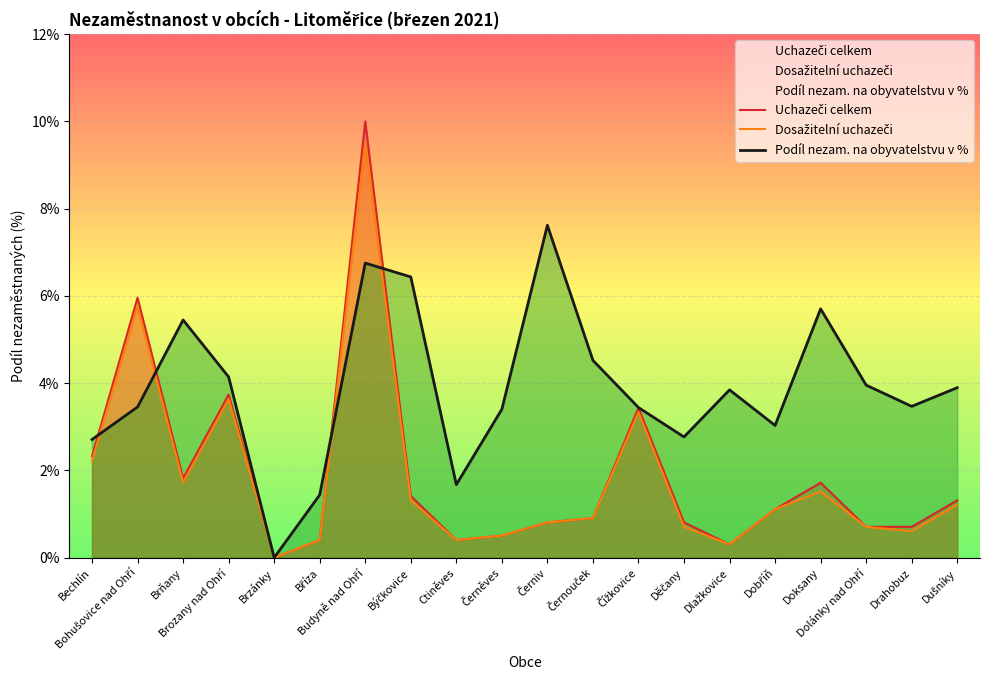

Where is the first local maximum for Uchazeči celkem?

Bohušovice nad Ohří